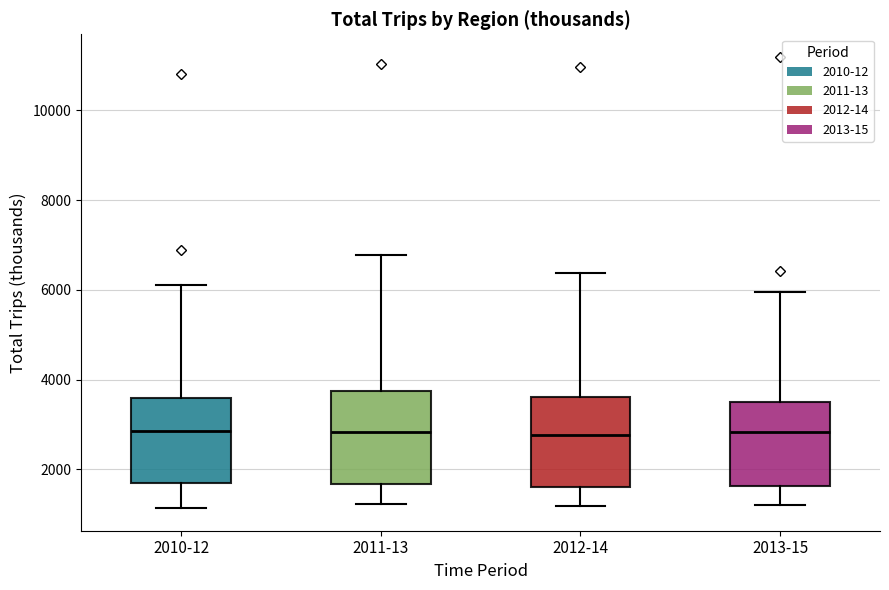

Reading left to right, read every box against the y-axis: the position of its median line, the range the box covers, and the ends of its whiskers. The values are not printed on the chart, so give them approximately, as read against the axis.

2010-12: median 2800, box 1600 to 3600, whiskers 1200 to 6200
2011-13: median 2800, box 1600 to 3800, whiskers 1200 to 6800
2012-14: median 2800, box 1600 to 3600, whiskers 1200 to 6400
2013-15: median 2800, box 1600 to 3600, whiskers 1200 to 6000